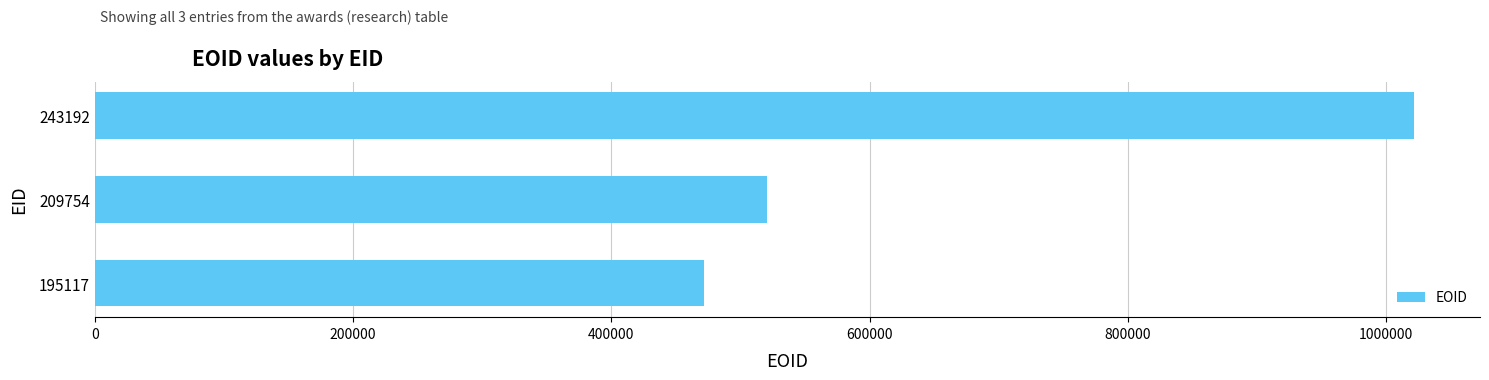

True or false: the data shows 1021744 at 243192.

True